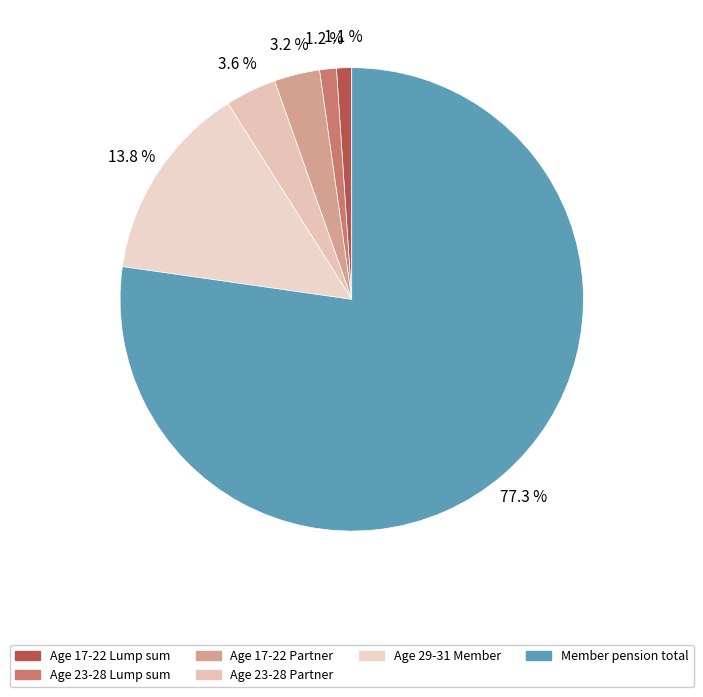

How many segments does this pie chart have?

6